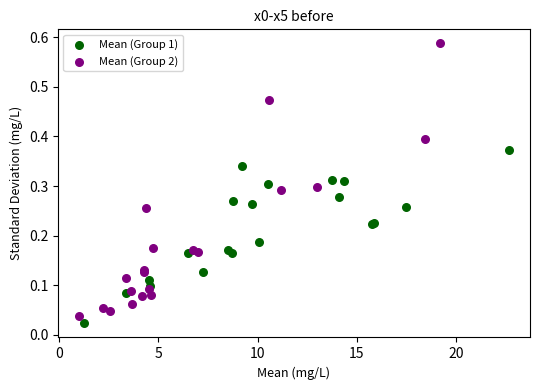

Which series contains the highest Y value?

Mean (Group 2)